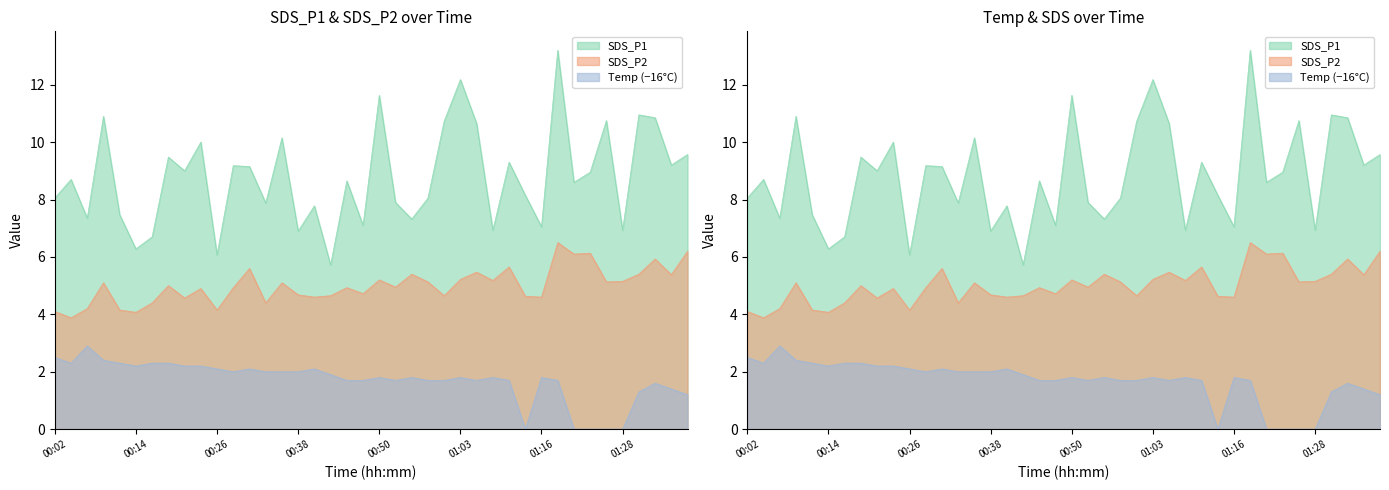

What is the difference between the SDS_P1 values at 01:31 and 01:18?

2.2